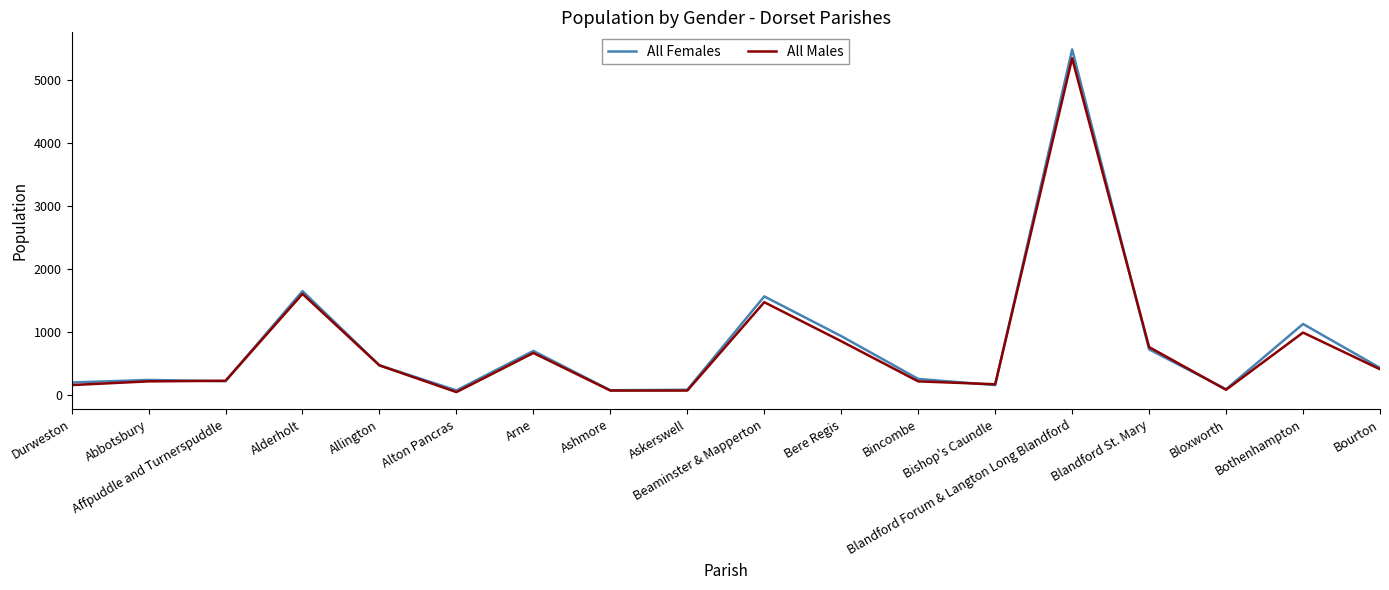

What is the difference between the second highest and minimum values in the All Females series?

1573